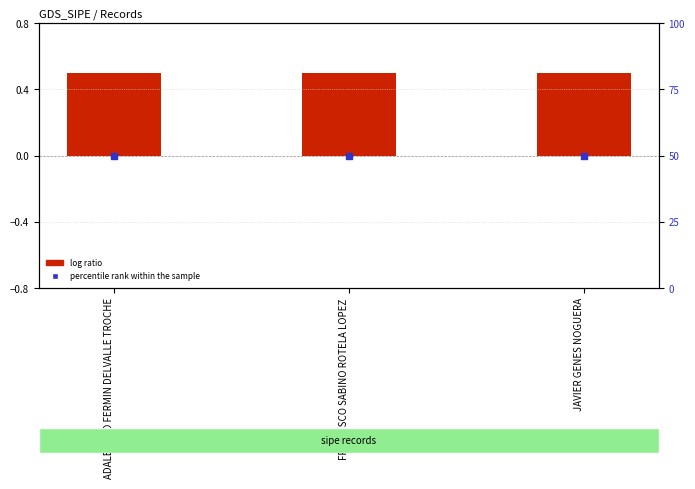

At which category is the sum across all series the highest?

ADALBERTO FERMIN DELVALLE TROCHE